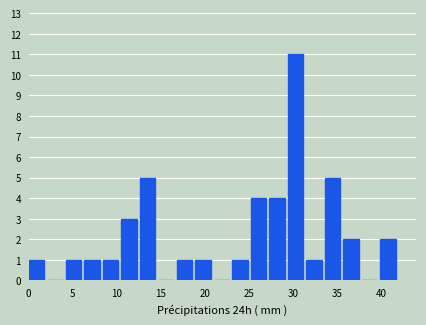

Reading left to right, transcribe this chart: for each bar, give the range it covers on the x-axis and its height. Neither the bar edges nor the heights are printed on the chart, so give them approximately, as read against the axes.

0.0 to 2.1: 1
2.1 to 4.2: 0
4.2 to 6.3: 1
6.3 to 8.4: 1
8.4 to 10.5: 1
10.5 to 12.6: 3
12.6 to 14.7: 5
14.7 to 16.8: 0
16.8 to 18.9: 1
18.9 to 21.0: 1
21.0 to 23.1: 0
23.1 to 25.2: 1
25.2 to 27.3: 4
27.3 to 29.4: 4
29.4 to 31.5: 11
31.5 to 33.6: 1
33.6 to 35.7: 5
35.7 to 37.8: 2
37.8 to 39.9: 0
39.9 to 42.0: 2